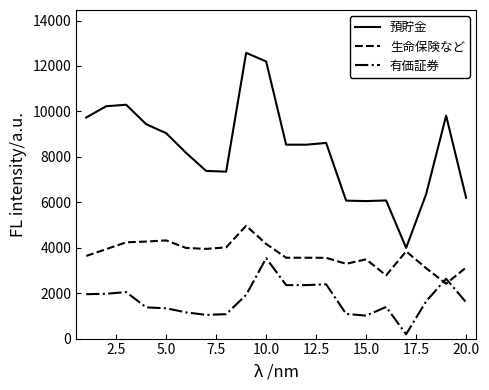

Which series has the largest total across all categories?

預貯金